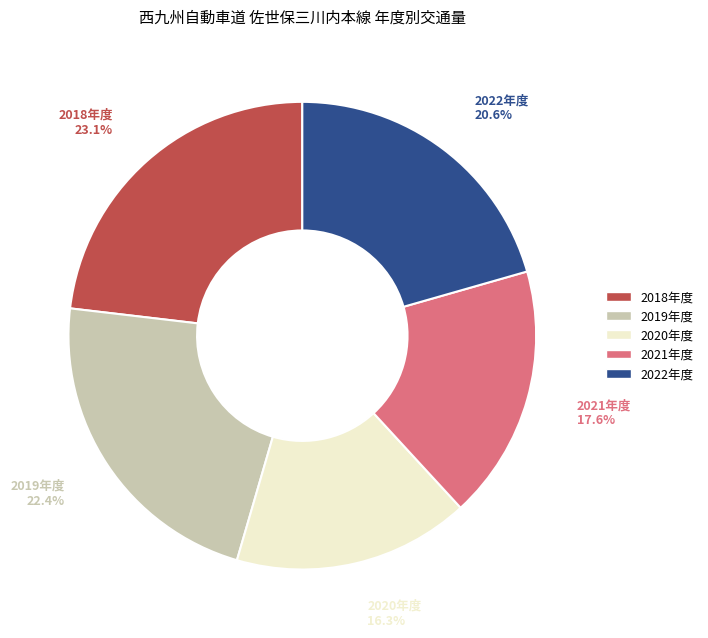

How many slices are in this pie chart?

5